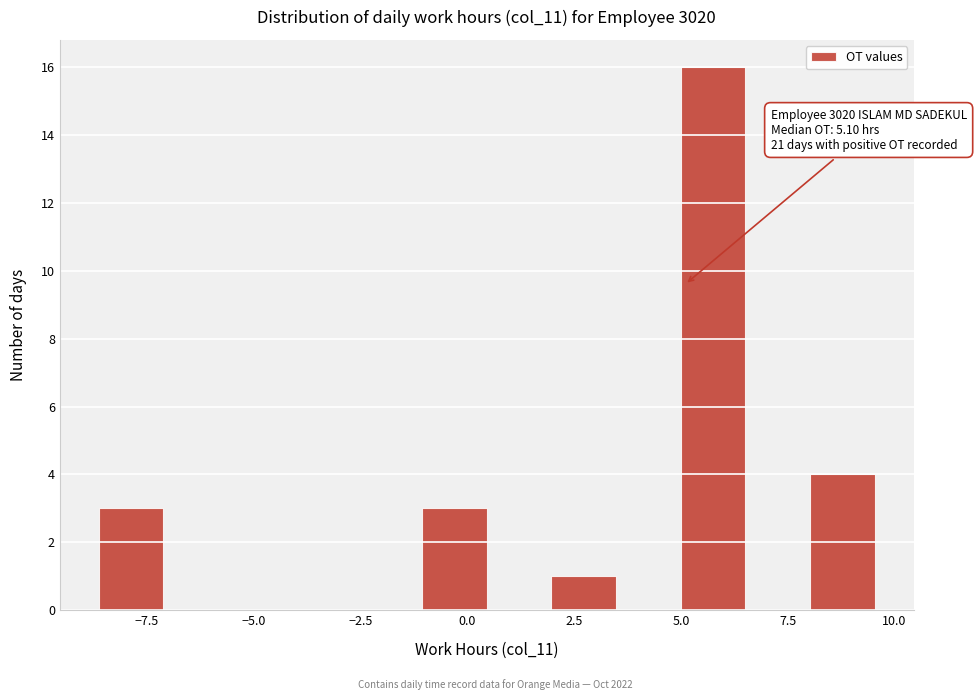

Read against the x-axis, roughly where is the centre of the tallest bar?

6.0